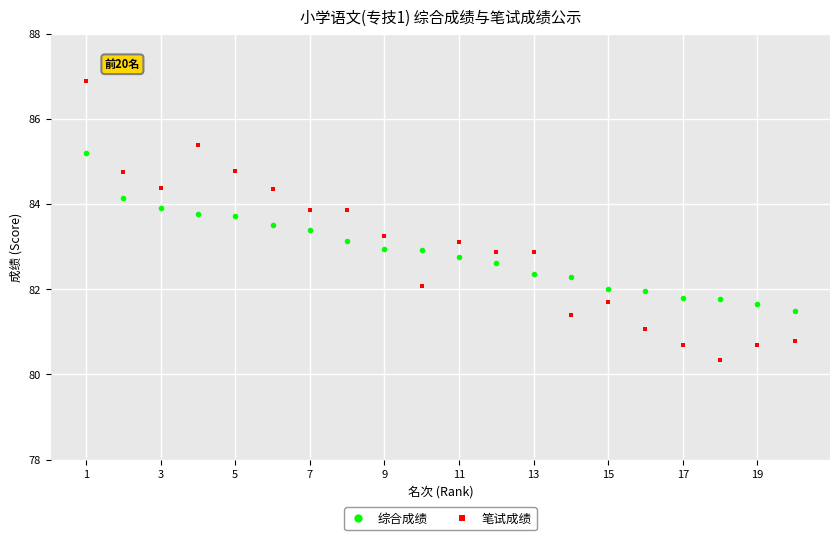

How many data points in 笔试成绩 are above 83?

10